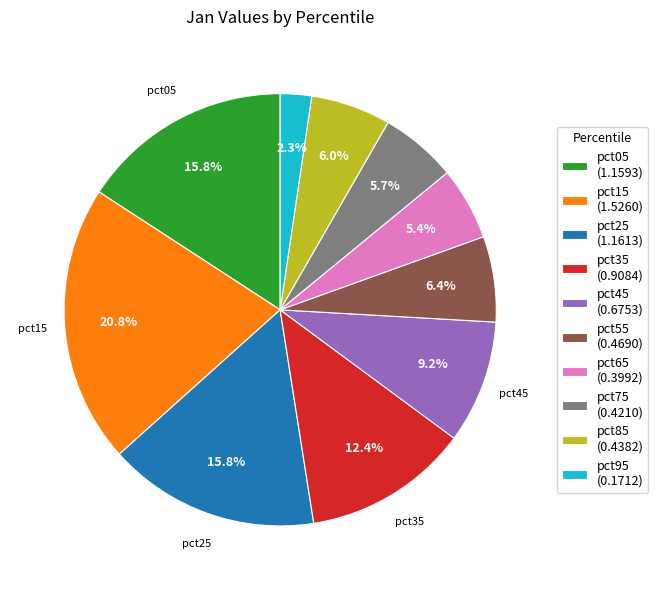

To the nearest percent, what percentage of the pie is pct95?

2%